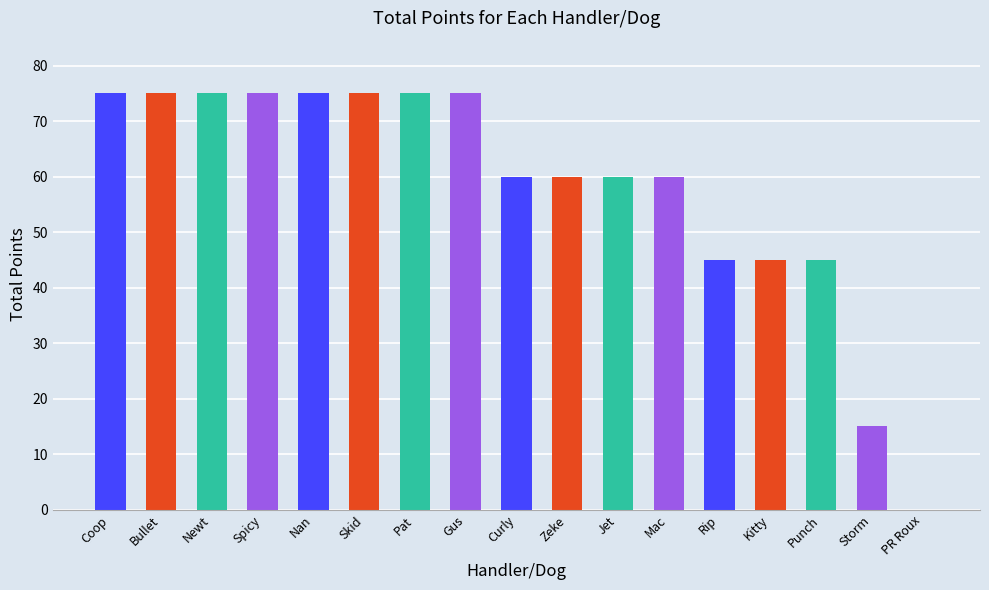

How many values are between 45 and 75?

15